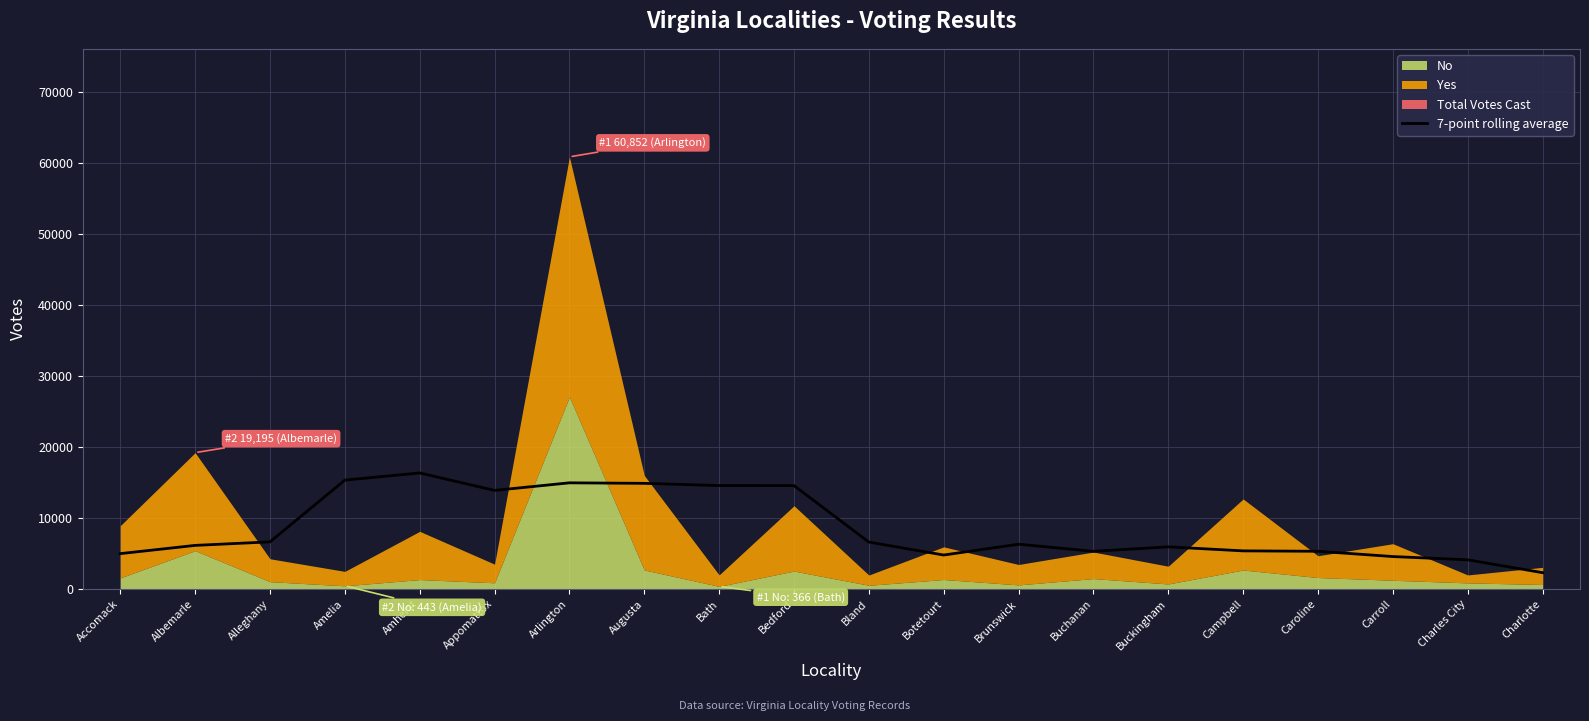

Does the chart display data point markers on the line(s)?

No